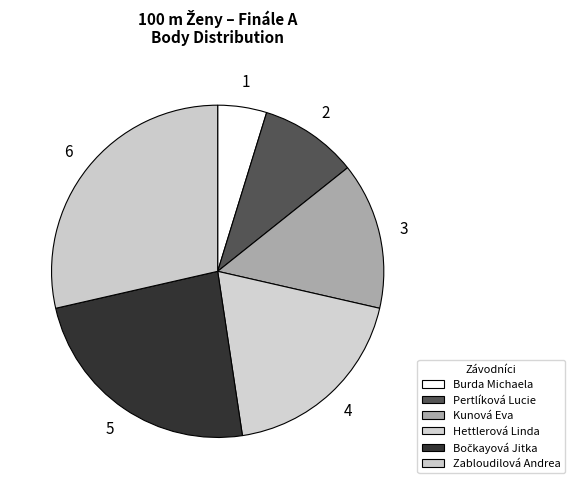

Rank the categories by value from lowest to highest.

Burda Michaela, Pertlíková Lucie, Kunová Eva, Hettlerová Linda, Bočkayová Jitka, Zabloudilová Andrea